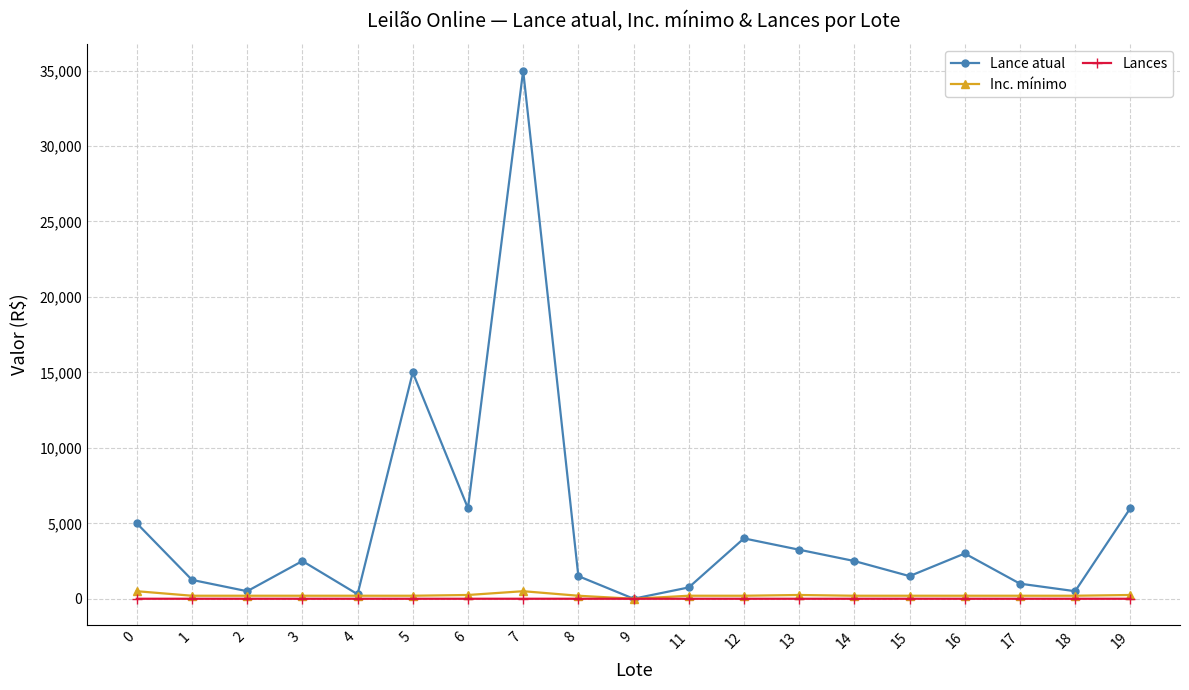

Between 9 and 15, which series saw the biggest shift?

Lance atual